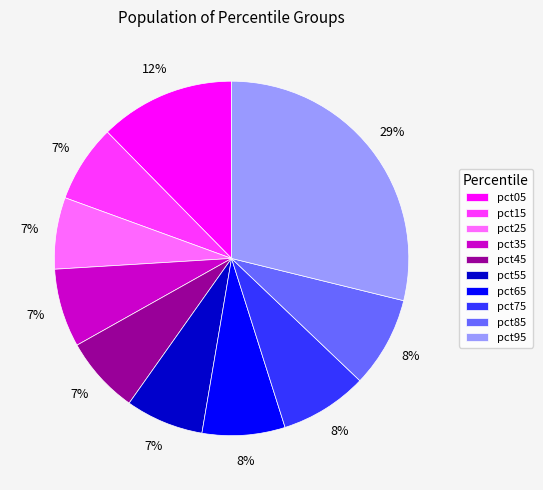

True or false: pct85 accounts for 8% of the total.

True